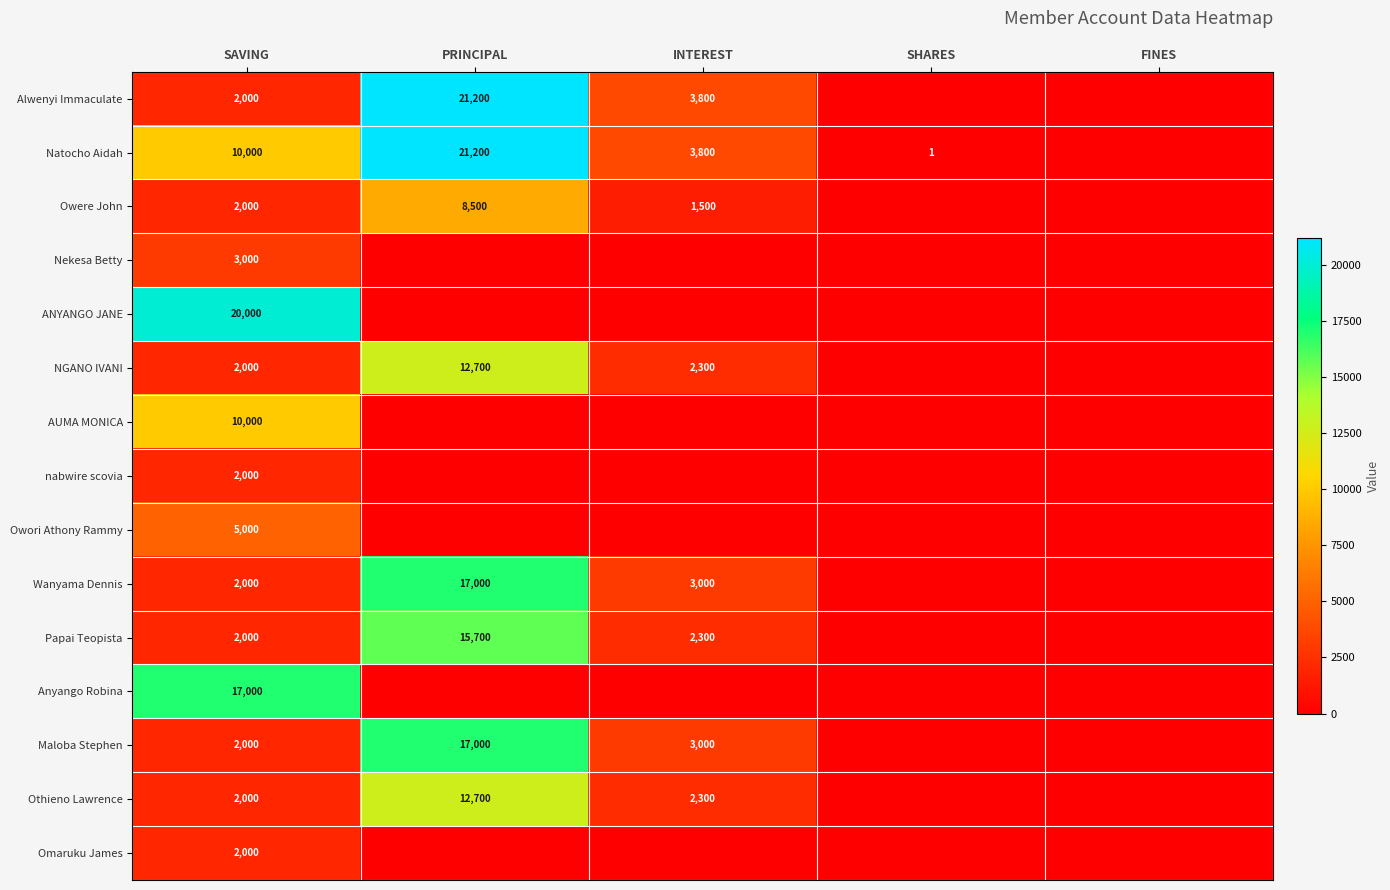

True or false: NGANO IVANI has a value of 2300 at INTEREST.

True